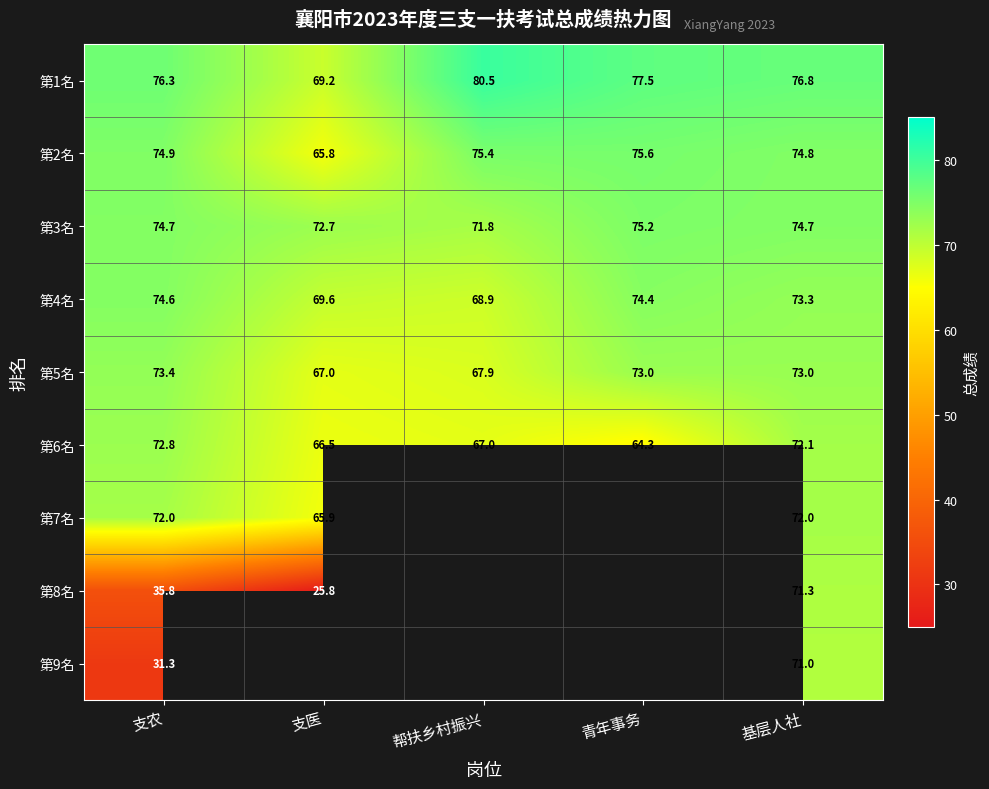

At 支农, list the series in order from largest to smallest.

第1名, 第2名, 第3名, 第4名, 第5名, 第6名, 第7名, 第8名, 第9名